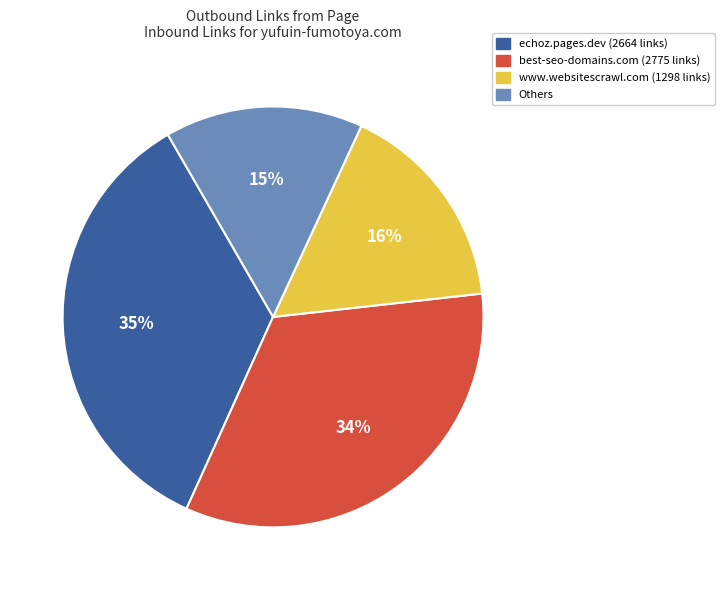

To the nearest percent, what is the average slice percentage?

25%